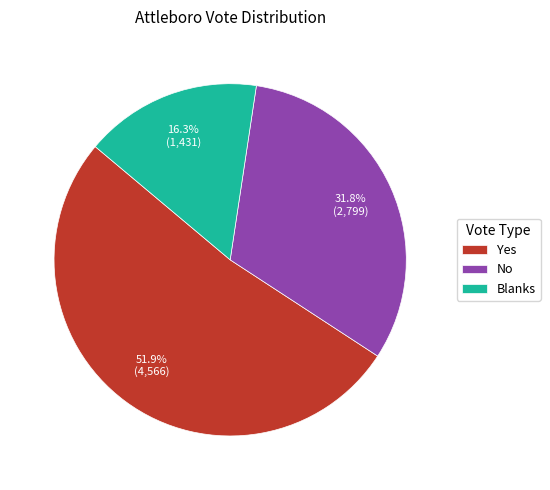

To the nearest percent, what is the combined percentage of No and Blanks?

48%